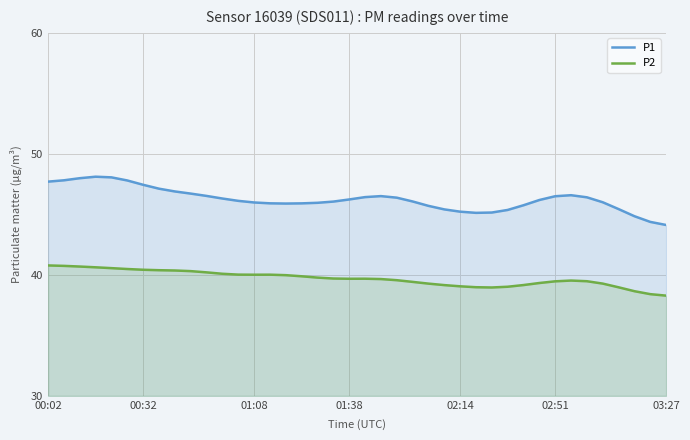

How many series are shown in this chart?

2